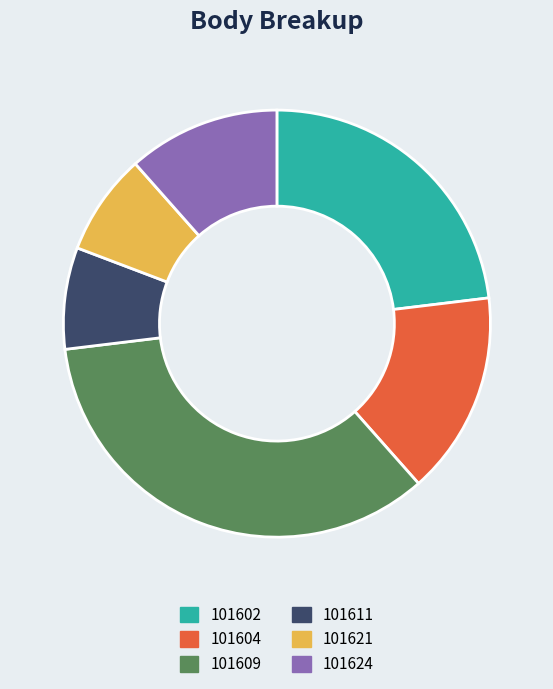

The 101609 slice represents 35% of the pie. True or false?

True